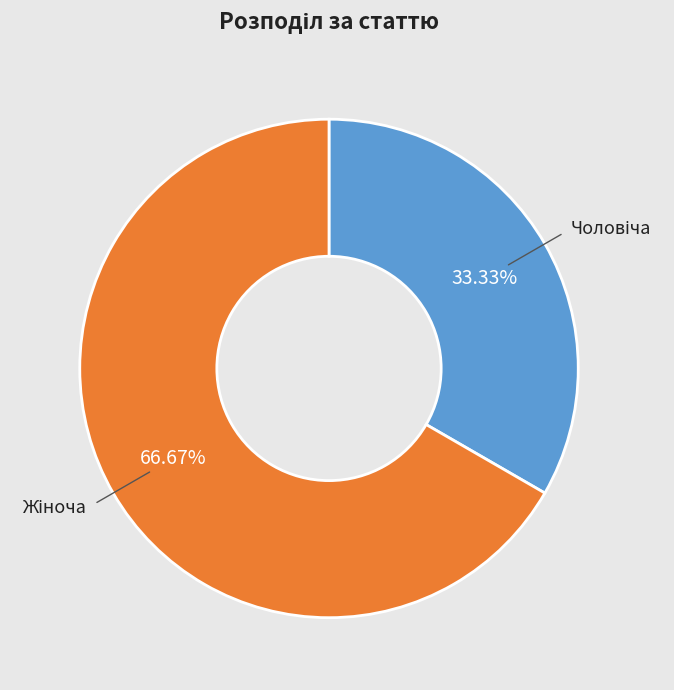

Does any single category account for the majority?

Yes